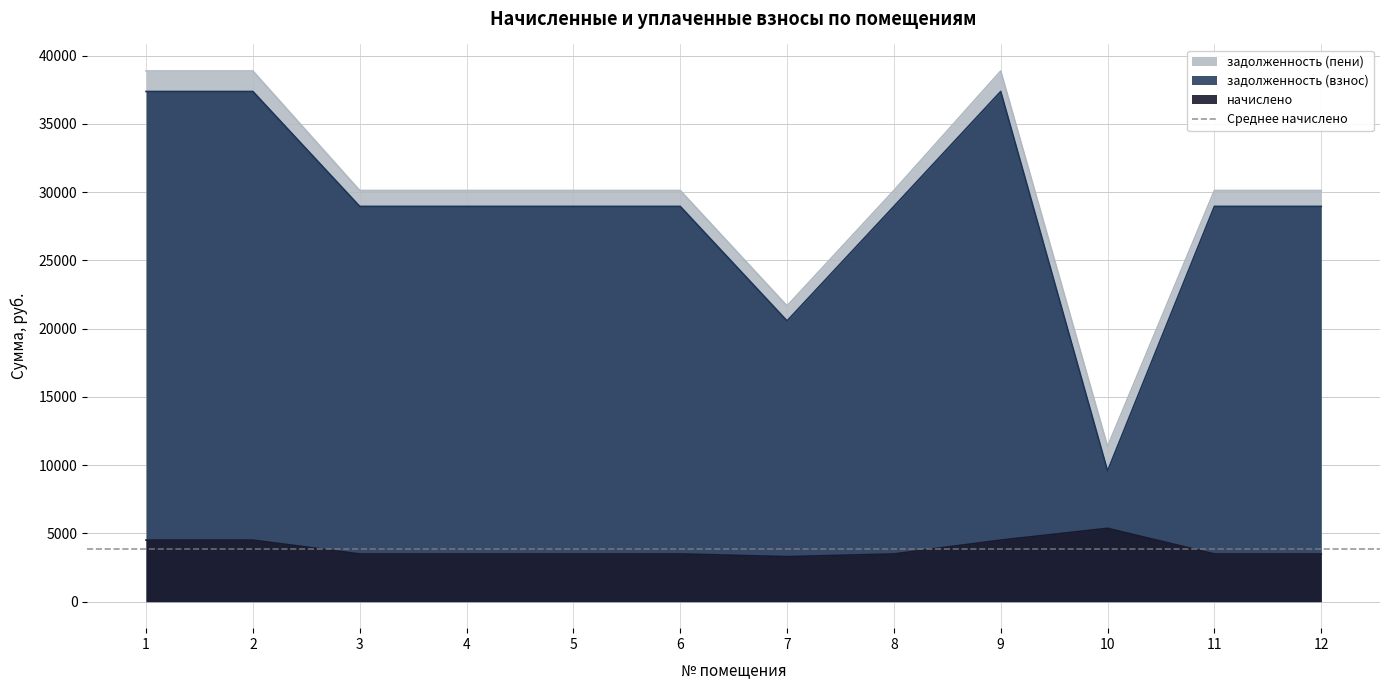

At which label does начислено first exceed 3492?

1